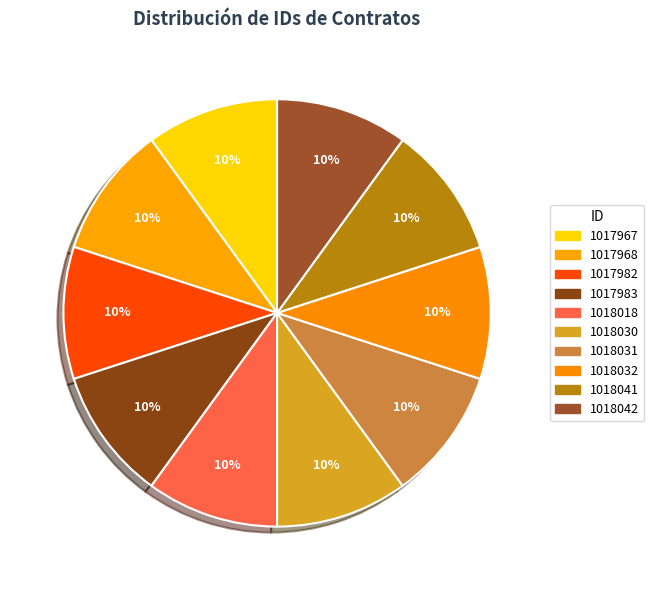

To the nearest percent, what is the combined percentage of 1018041 and 1017983?

20%